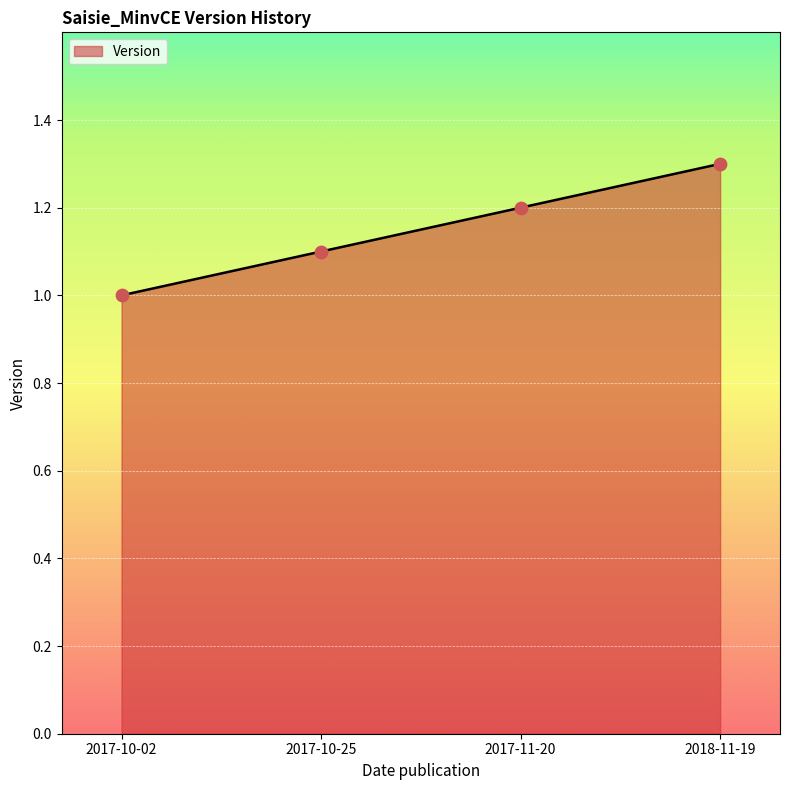

Between 2018-11-19 and 2017-11-20, which is larger?

2018-11-19